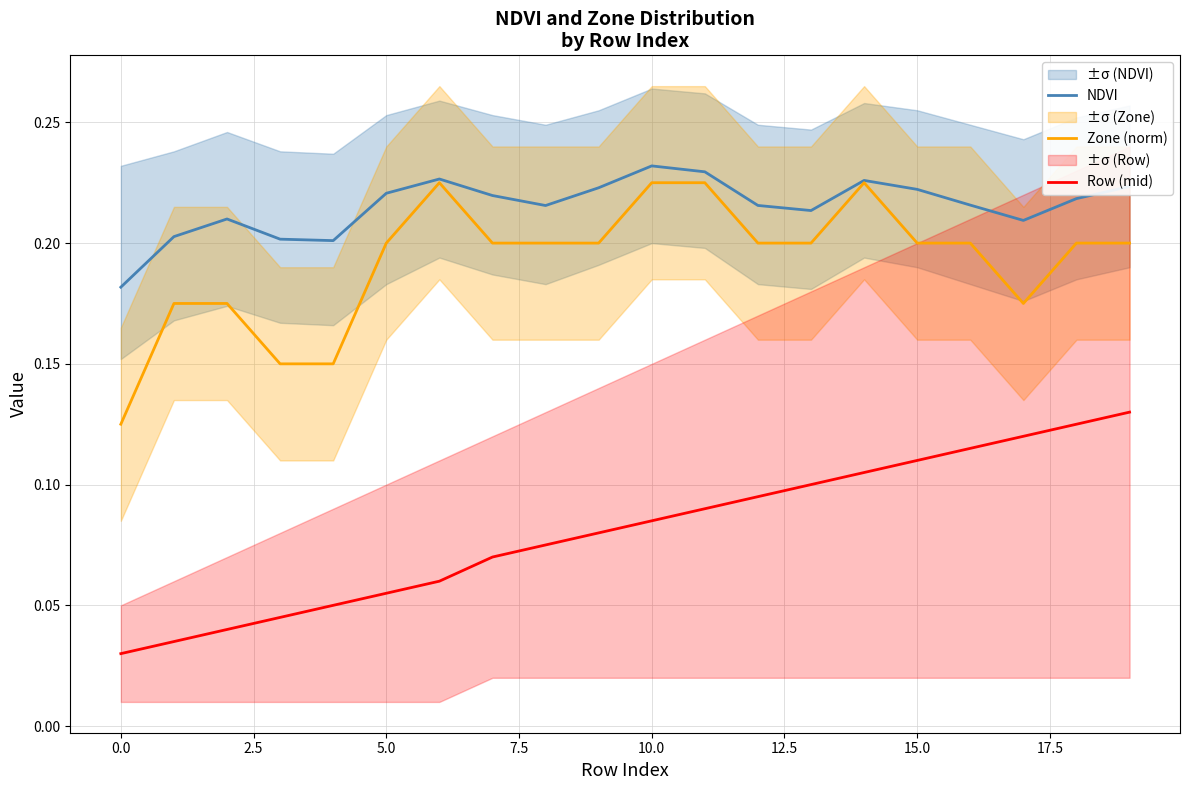

True or false: Zone (norm) and Row (mid) cross at least once.

False